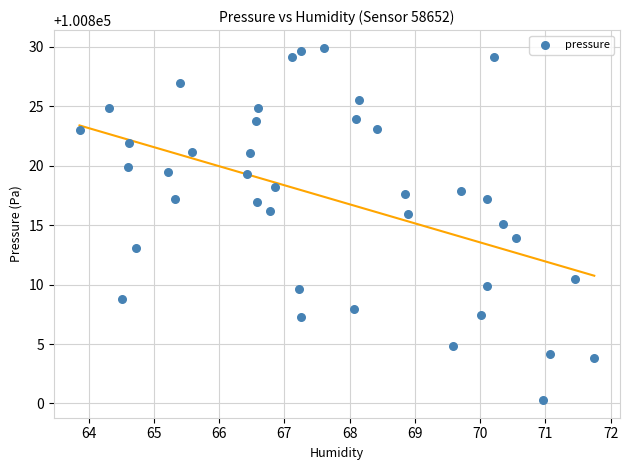

What is the range of X values (max minus min)?

7.9